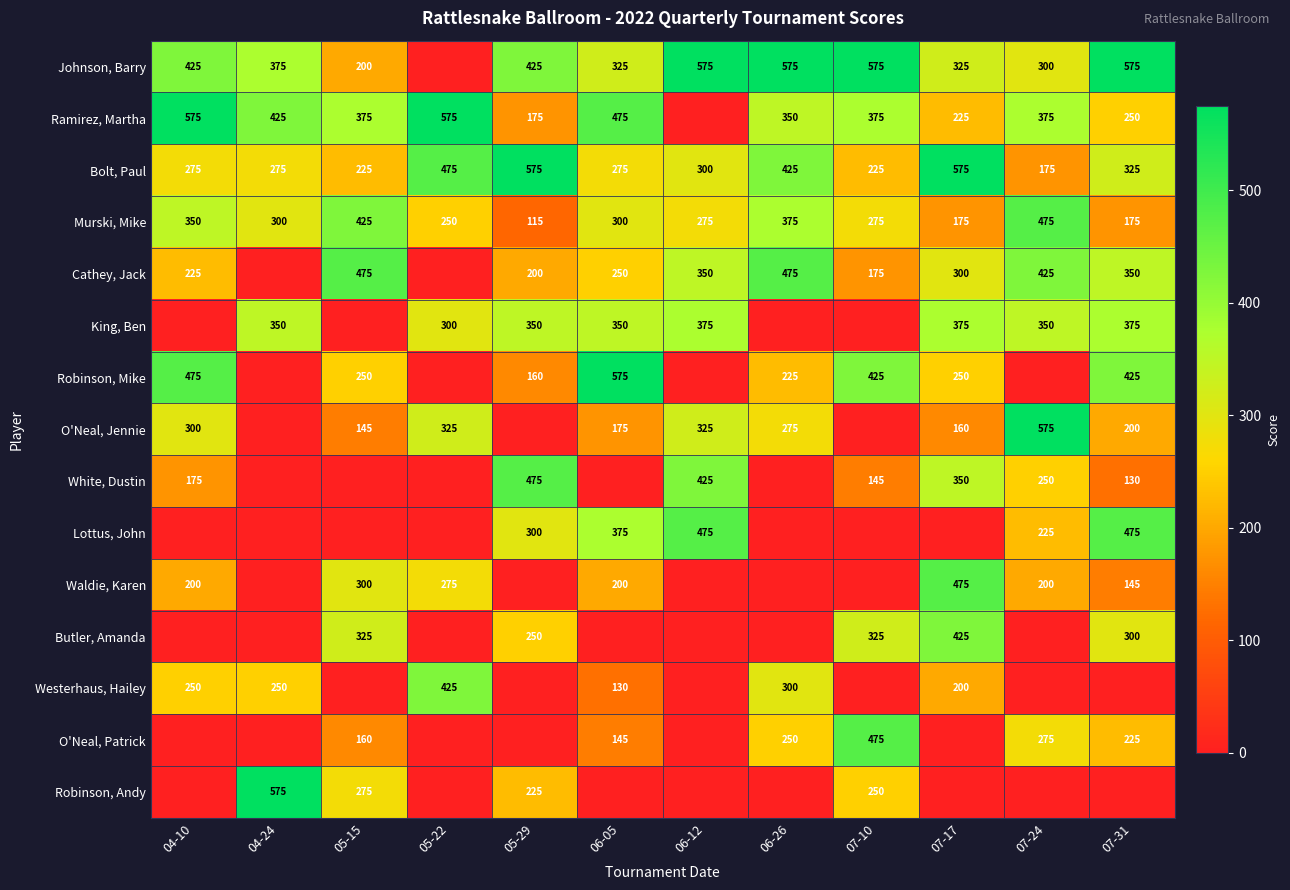

Which label corresponds to the smallest value in the chart?

05-22